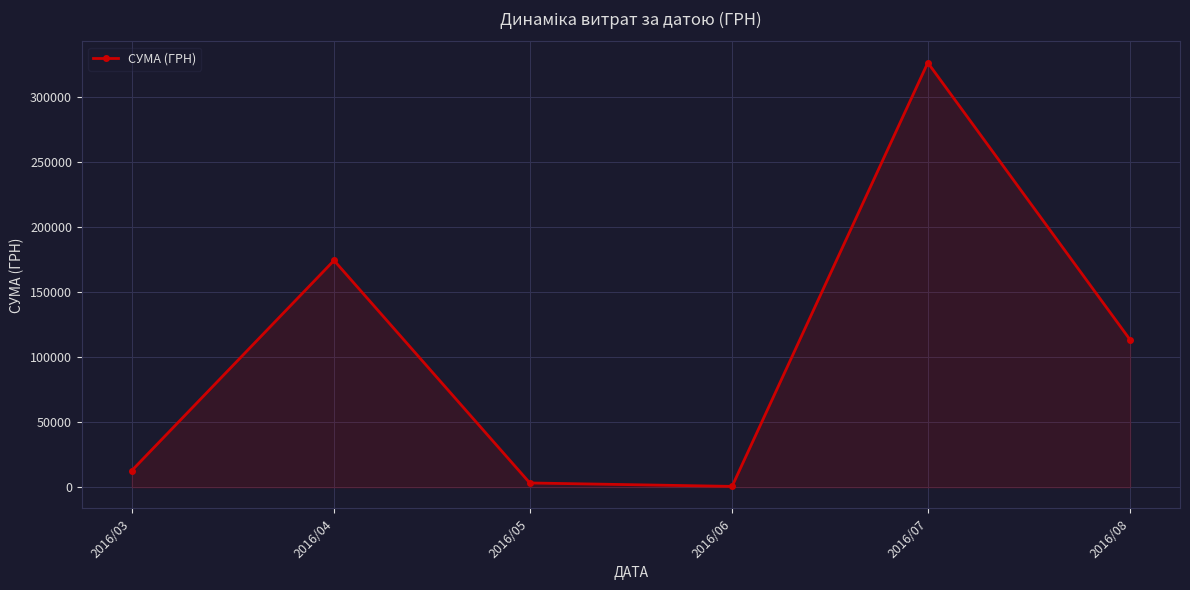

What is the minimum value shown in the chart?

600.0